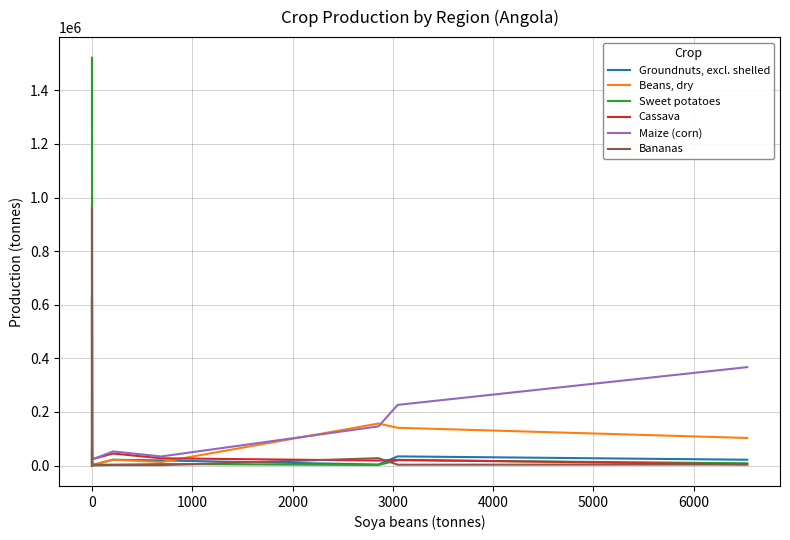

How many values in the Maize (corn) series are below 33947?

9